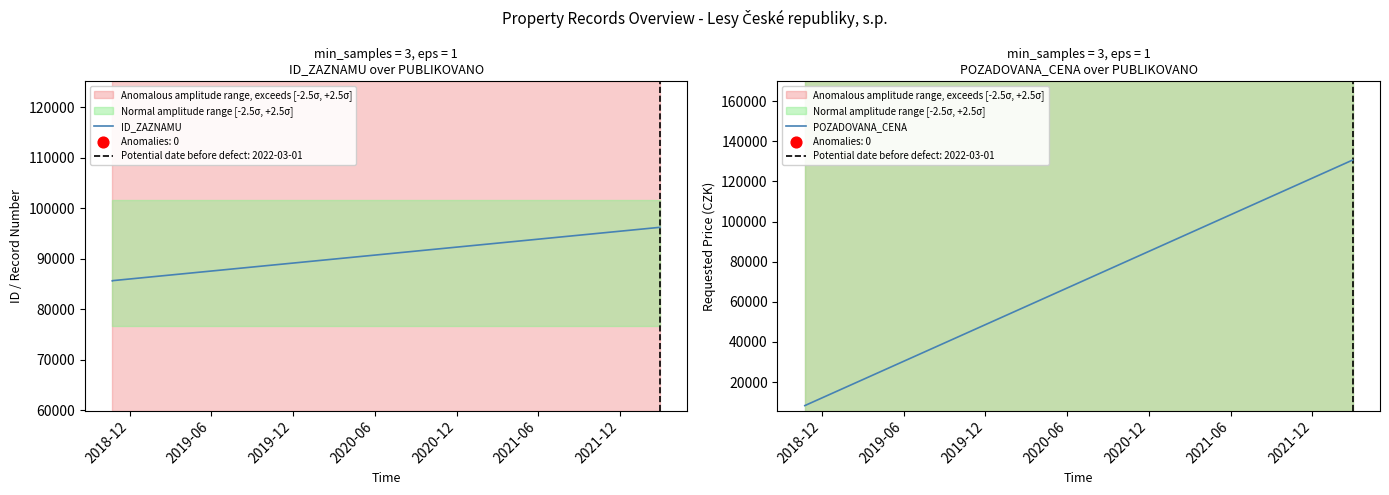

Which series has the widest spread of Y values?

POZADOVANA_CENA